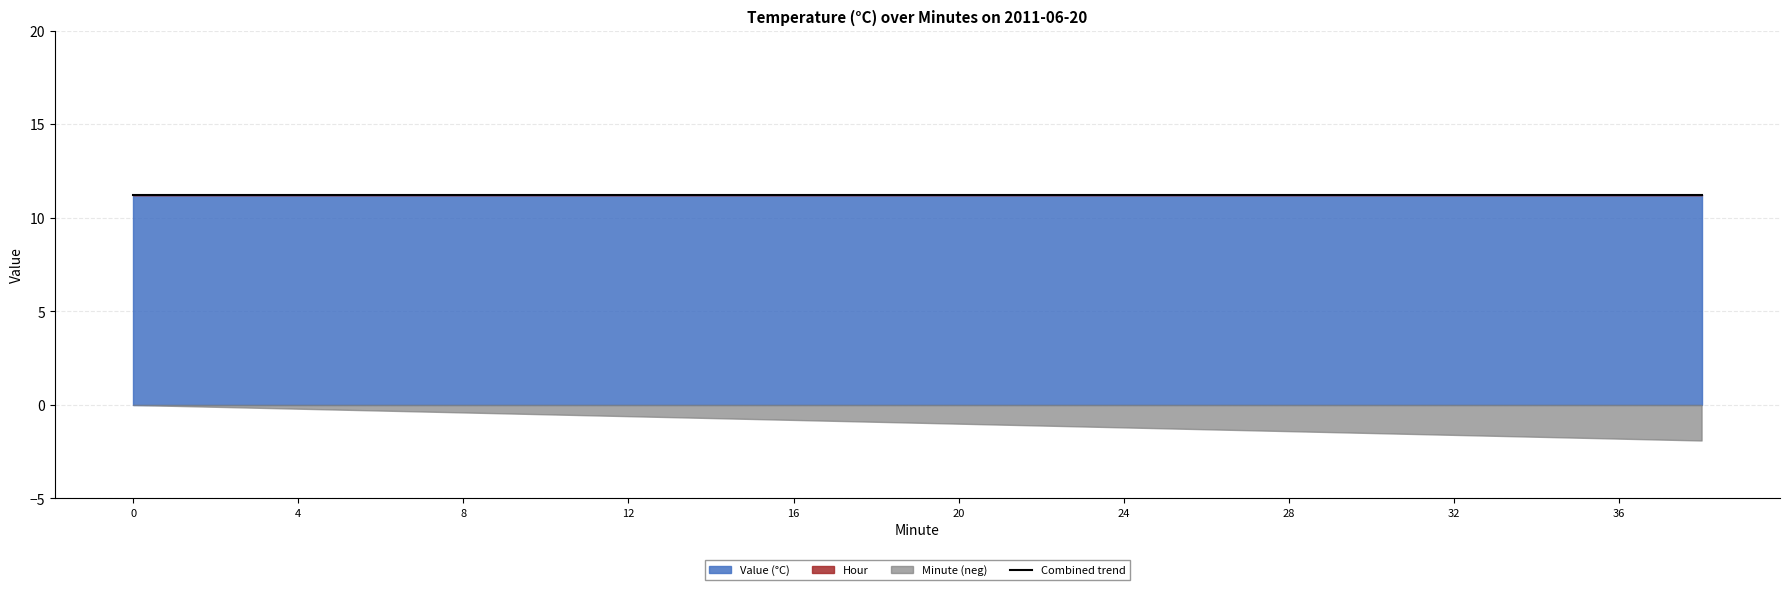

How many positive values does the Minute series have?

19